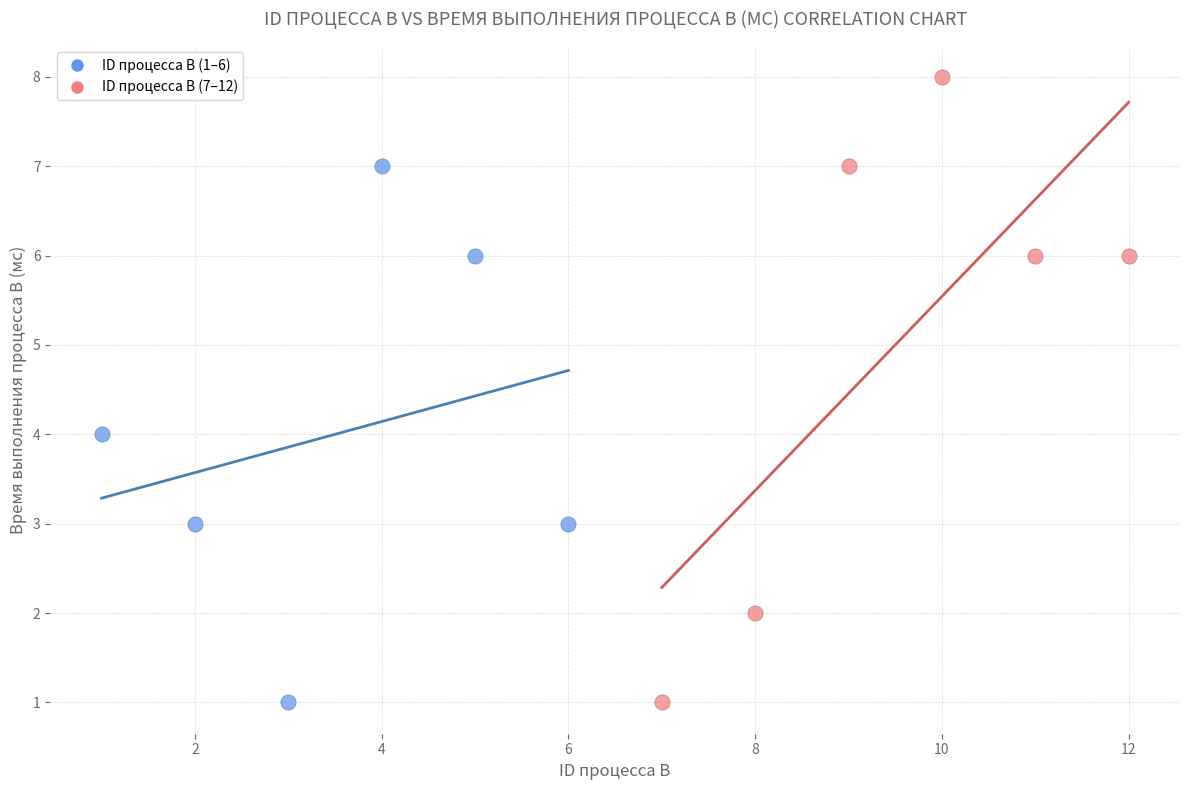

Which series reaches the maximum Y coordinate?

ID процесса B (7–12)